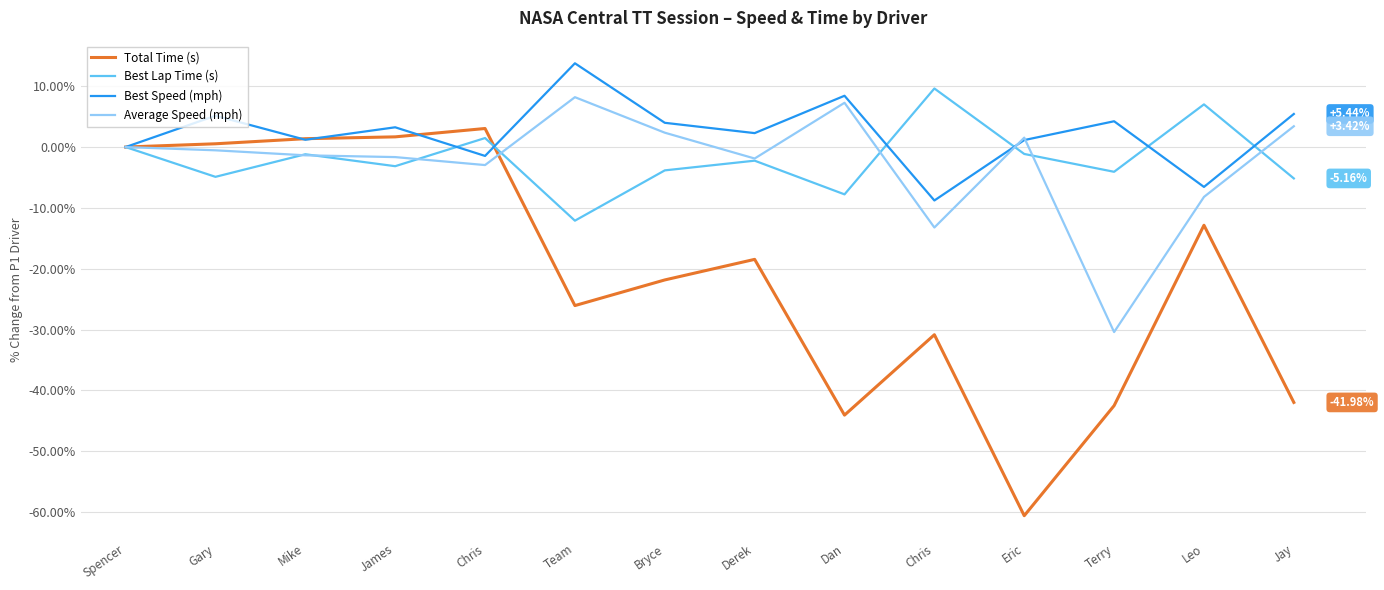

What are all the series names shown in the legend?

Total Time (s), Best Lap Time (s), Best Speed (mph), Average Speed (mph)